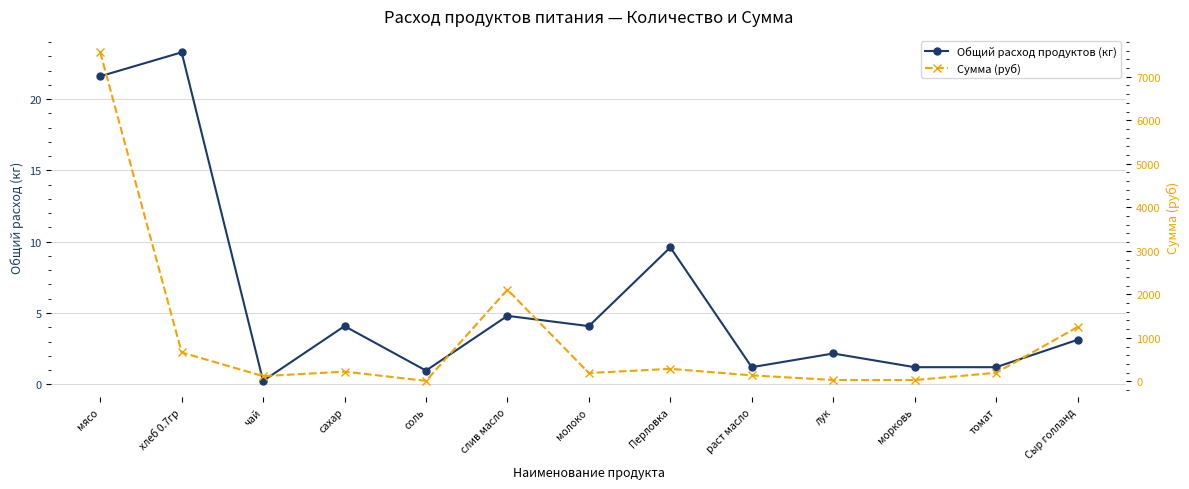

True or false: Сумма (руб) has a value of 138.0 at раст масло.

True